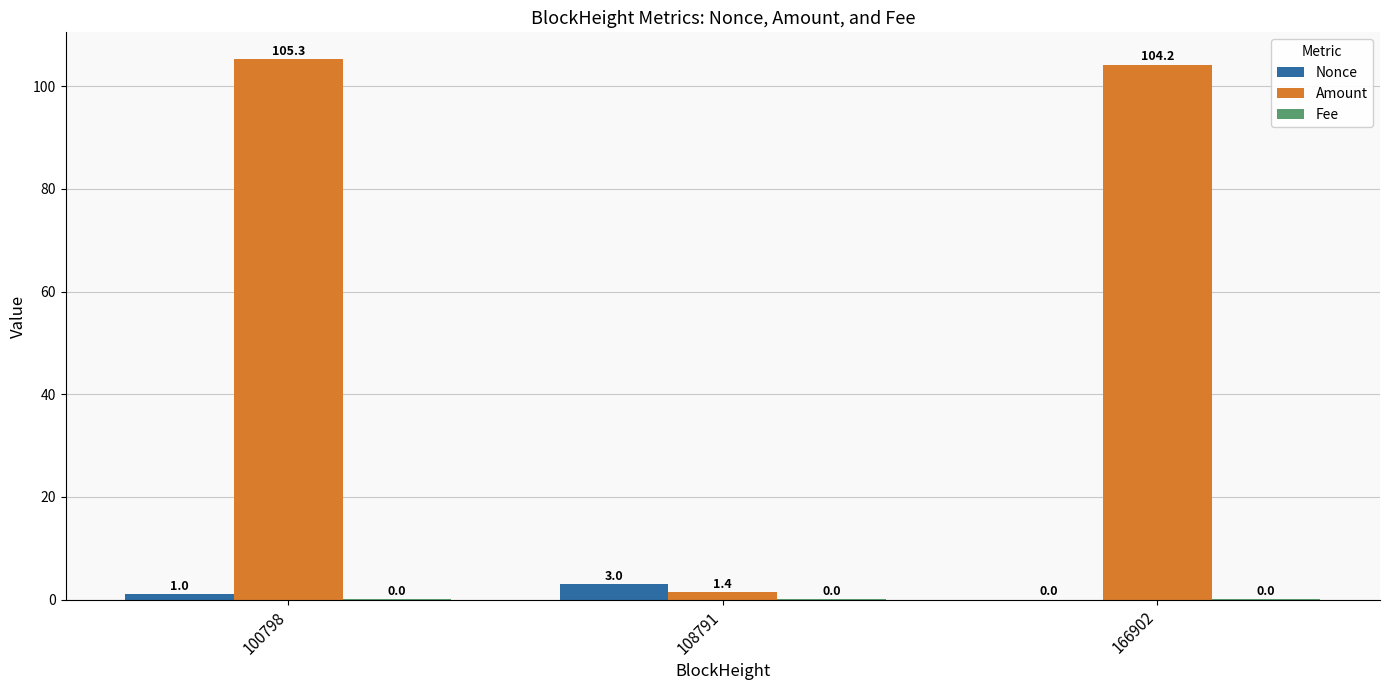

What is the total value across all series at 100798?

106.3